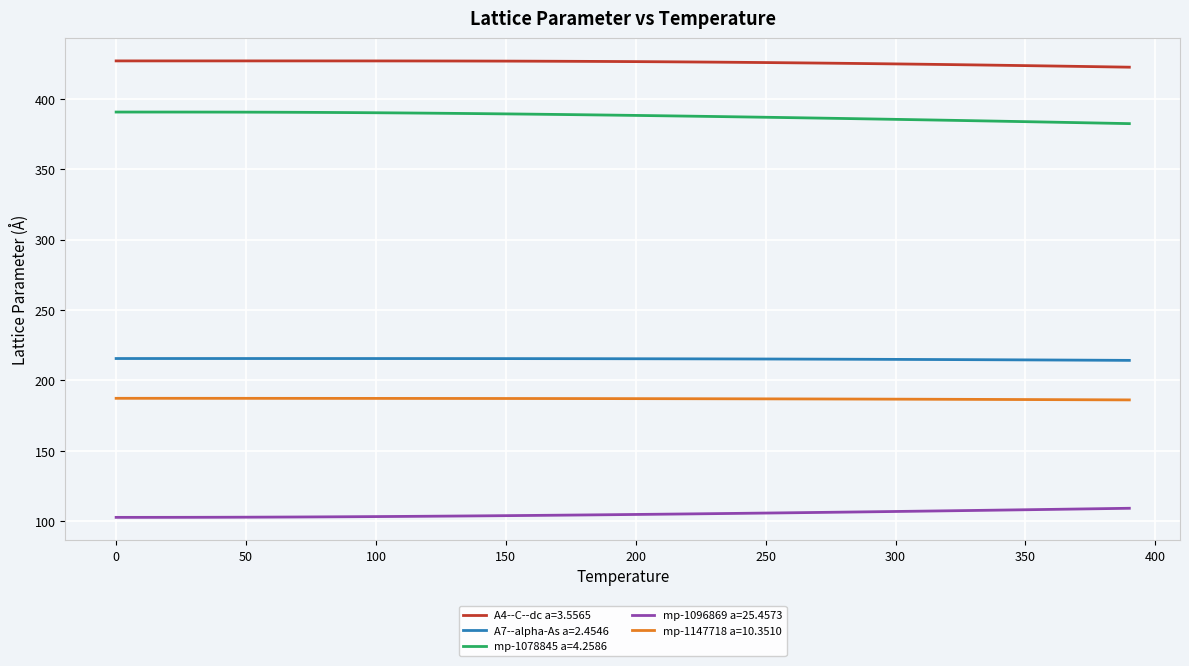

How many lines are shown in the chart?

5